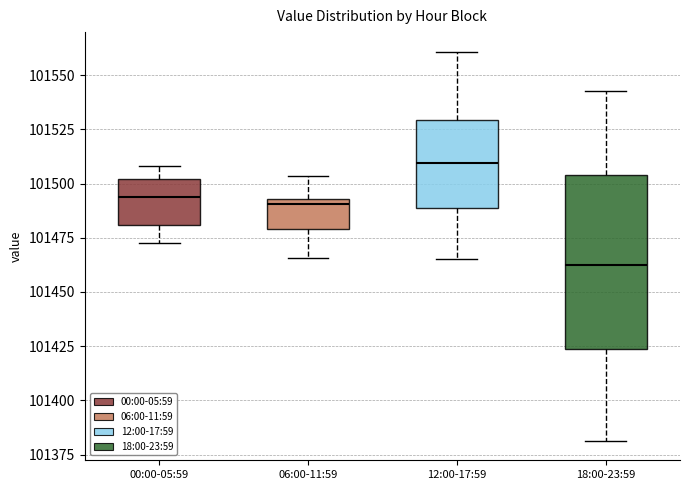

Reading left to right, transcribe this box plot: for each box, give where its median line is, the range the box spans, and where its two whiskers end, as read against the y-axis. The values are not printed on the chart, so give them approximately, as read against the axis.

00:00-05:59: median 101495, box 101480 to 101500, whiskers 101470 to 101510
06:00-11:59: median 101490, box 101480 to 101495, whiskers 101465 to 101505
12:00-17:59: median 101510, box 101490 to 101530, whiskers 101465 to 101560
18:00-23:59: median 101465, box 101425 to 101505, whiskers 101380 to 101545